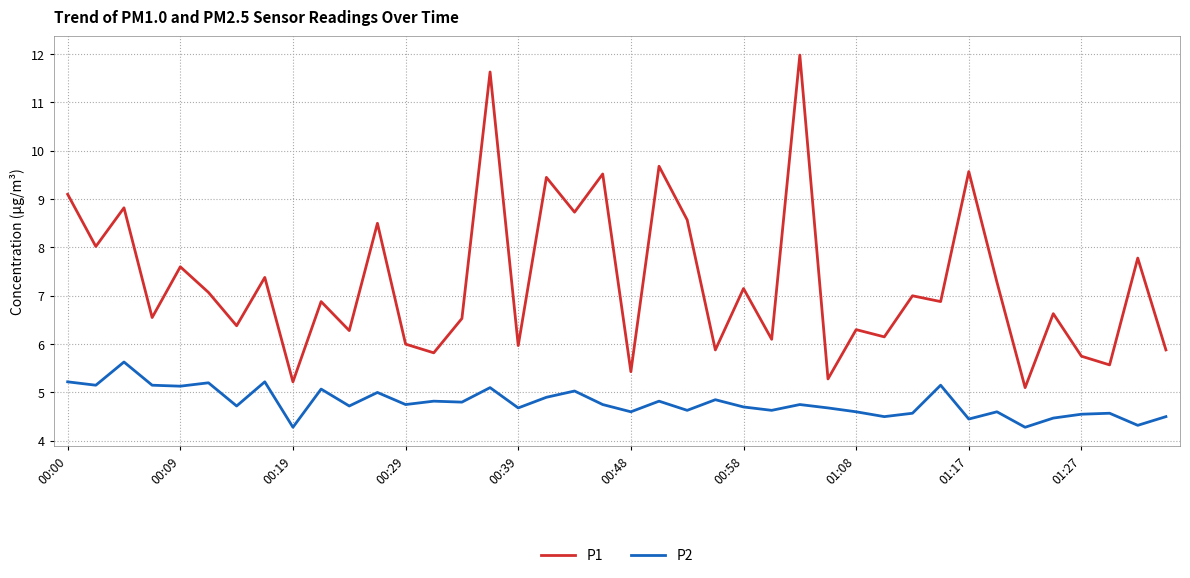

What is the greatest value displayed?

12.0